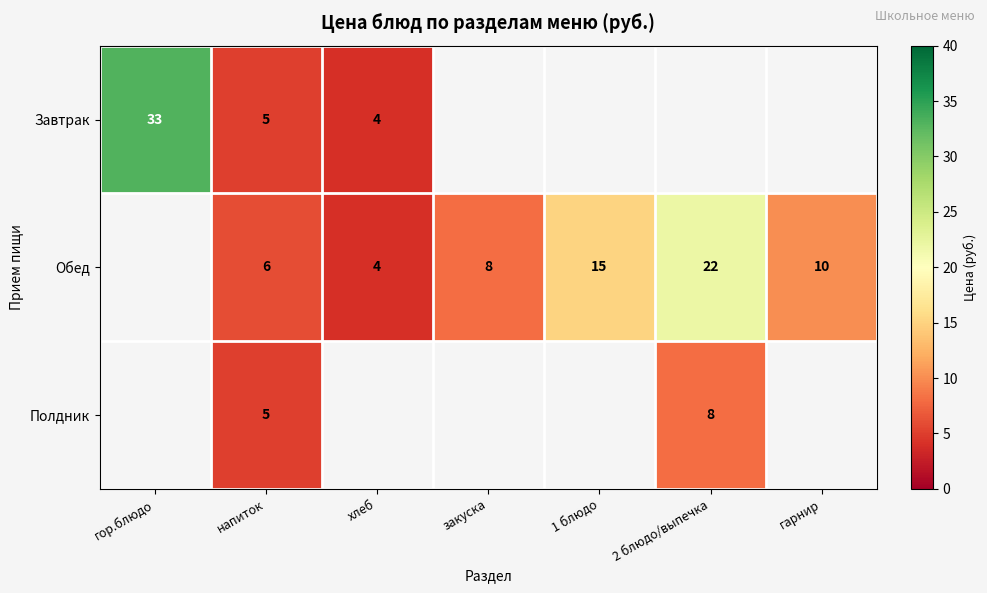

What is the total value across all series at напиток?

16